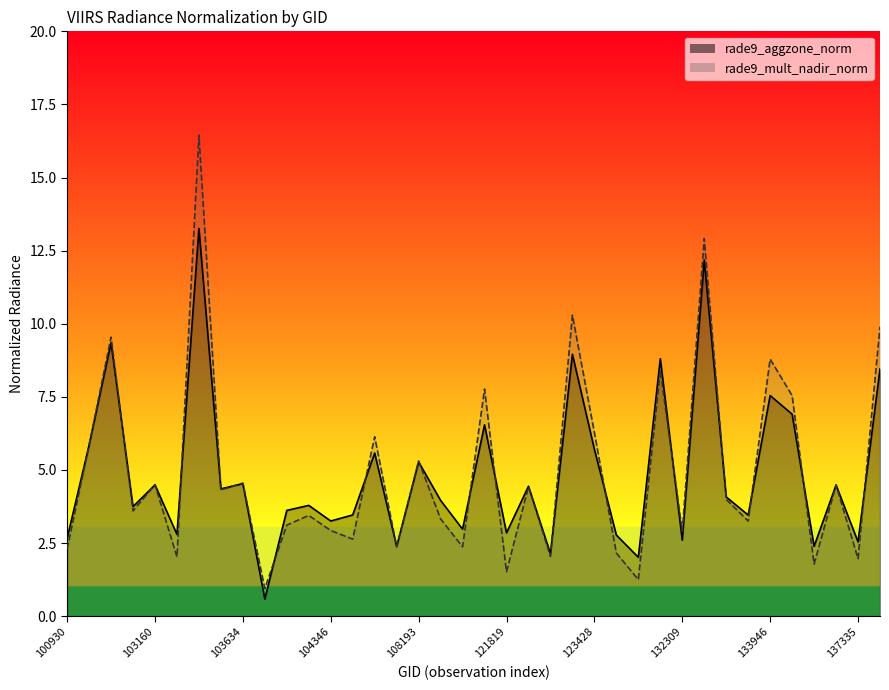

Rank the categories by rade9_mult_nadir_norm value from lowest to highest.

103643, 123775, 121819, 134138, 137335, 103396, 122525, 123600, 100930, 108542, 107832, 104472, 132309, 104346, 103760, 133775, 108369, 104112, 102919, 133223, 103524, 121989, 134700, 103160, 103634, 108193, 102671, 107659, 123428, 133958, 121653, 132136, 133946, 102792, 137715, 123251, 132488, 103515